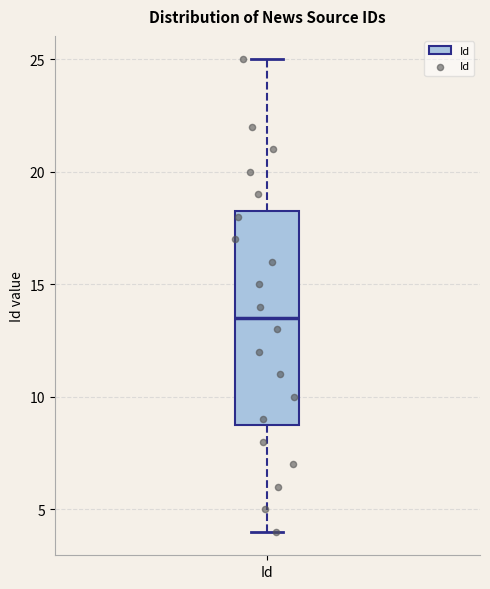

Transcribe this box plot: give where the median line is, the range the box spans, and where the two whiskers end, as read against the y-axis. The values are not printed on the chart, so give them approximately, as read against the axis.

median 13.5, box 9.0 to 18.5, whiskers 4.0 to 25.0